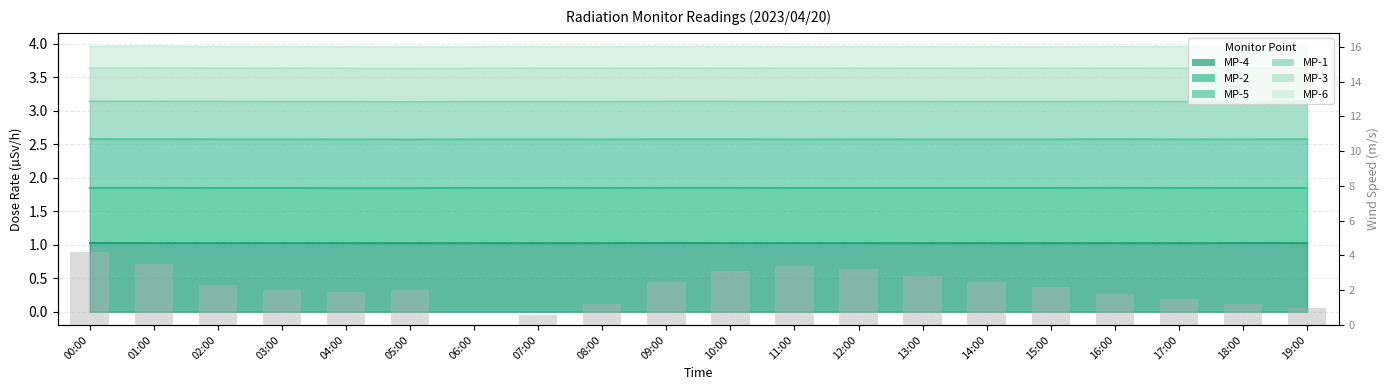

Does the chart contain stacked bars?

No